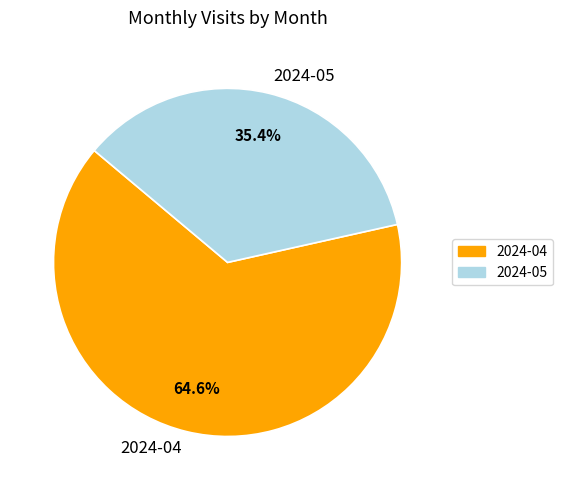

To the nearest percent, what portion does 2024-05 represent?

35%